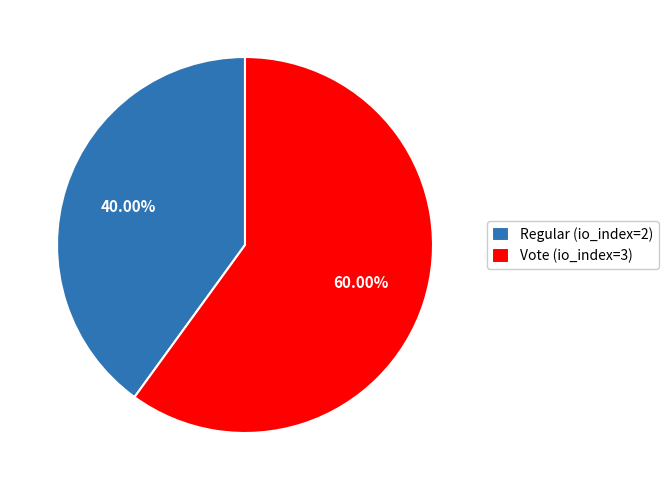

To the nearest percent, what is the average slice percentage?

50%